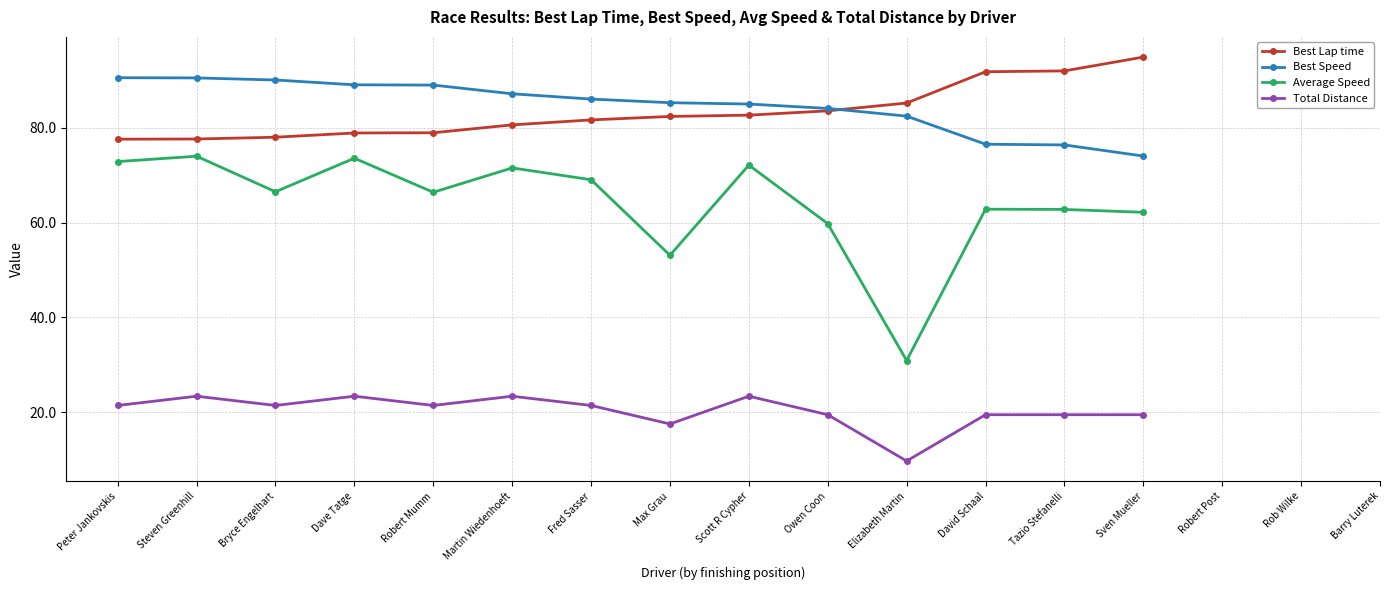

Where is the first local maximum for Average Speed?

Steven Greenhill